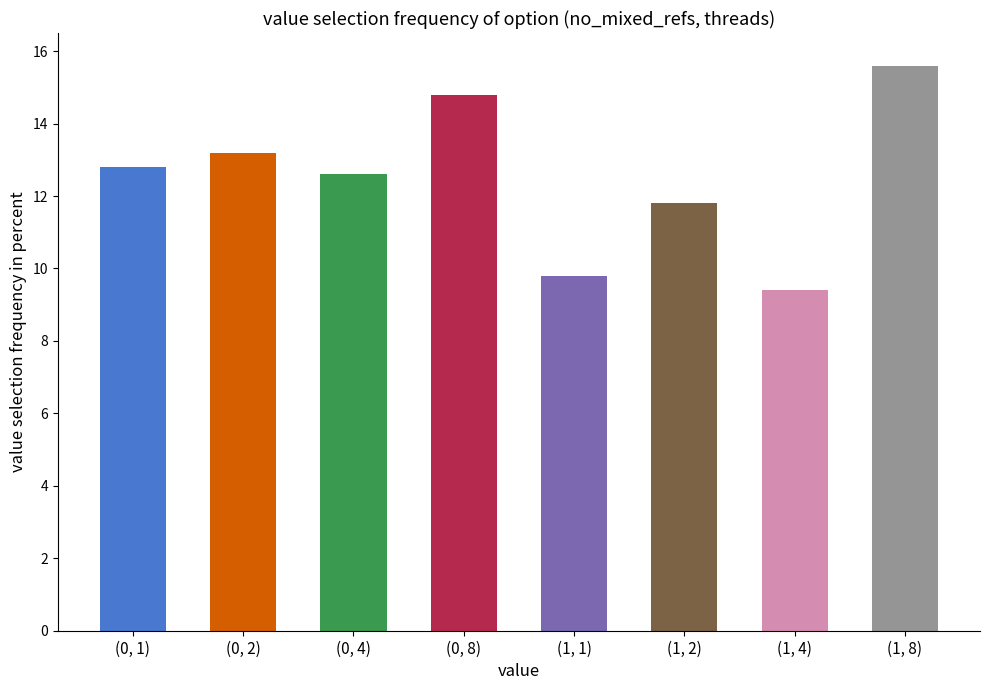

Rank the categories by value from highest to lowest.

(1, 8), (0, 8), (0, 2), (0, 1), (0, 4), (1, 2), (1, 1), (1, 4)